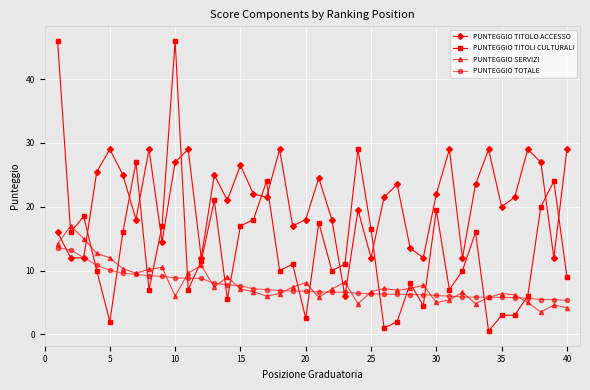

In PUNTEGGIO TITOLO ACCESSO, how many points are higher than both neighbors (excluding endpoints)?

12